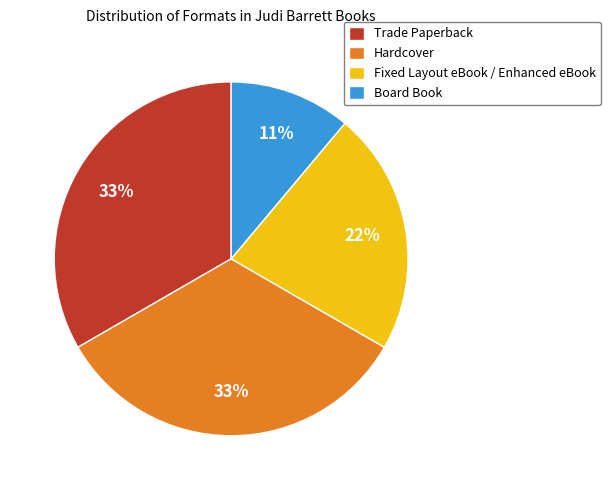

What percentage is the Board Book slice, to the nearest percent?

11%